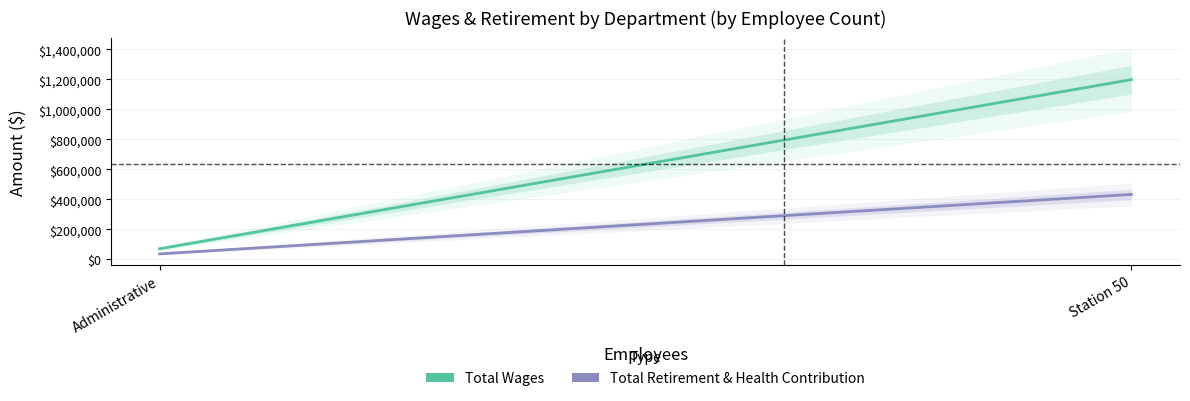

What is the difference between the Total Wages values at Station 50 and Administrative?

1127228